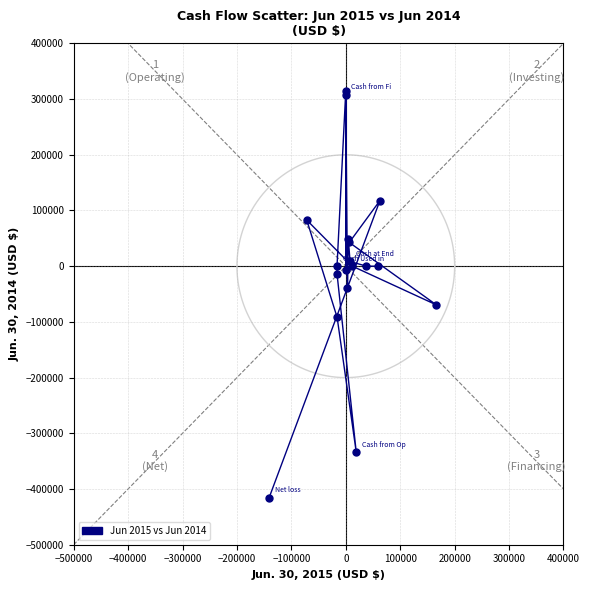

What Y value in the scatter plot is closest to -50172?

-39903